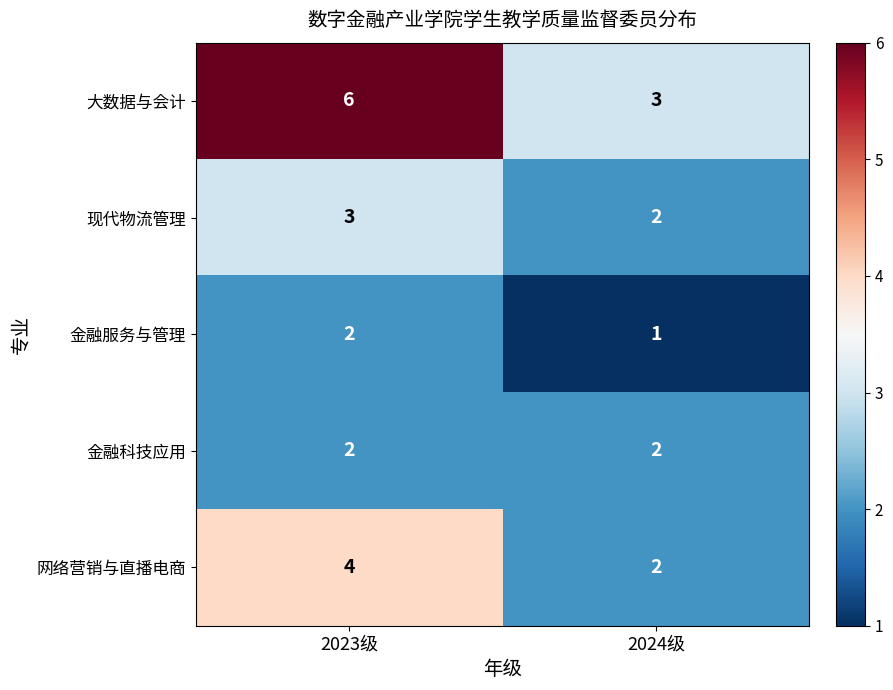

Which series has the largest range (max minus min)?

大数据与会计